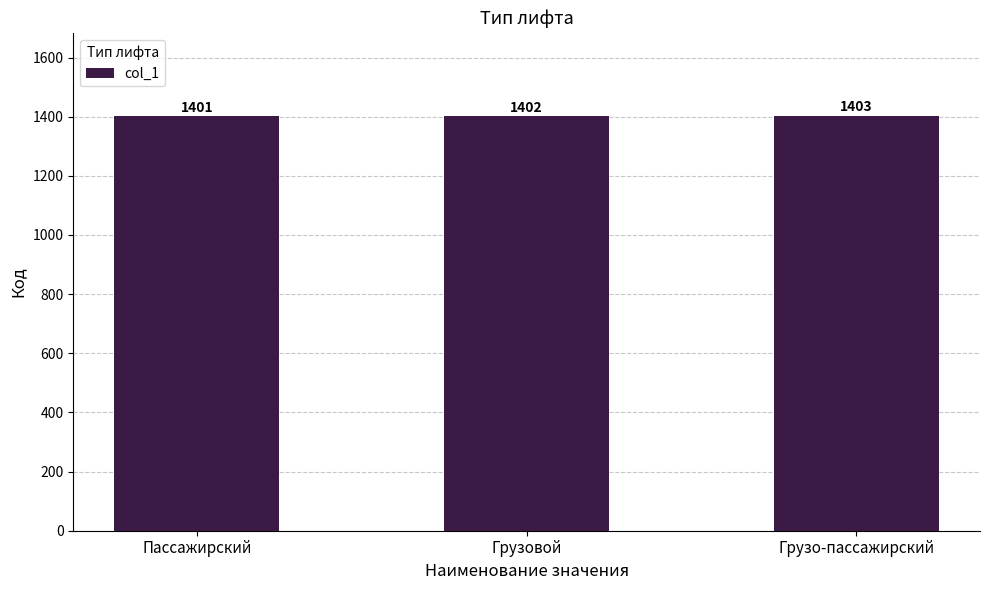

Are the bars horizontal?

No